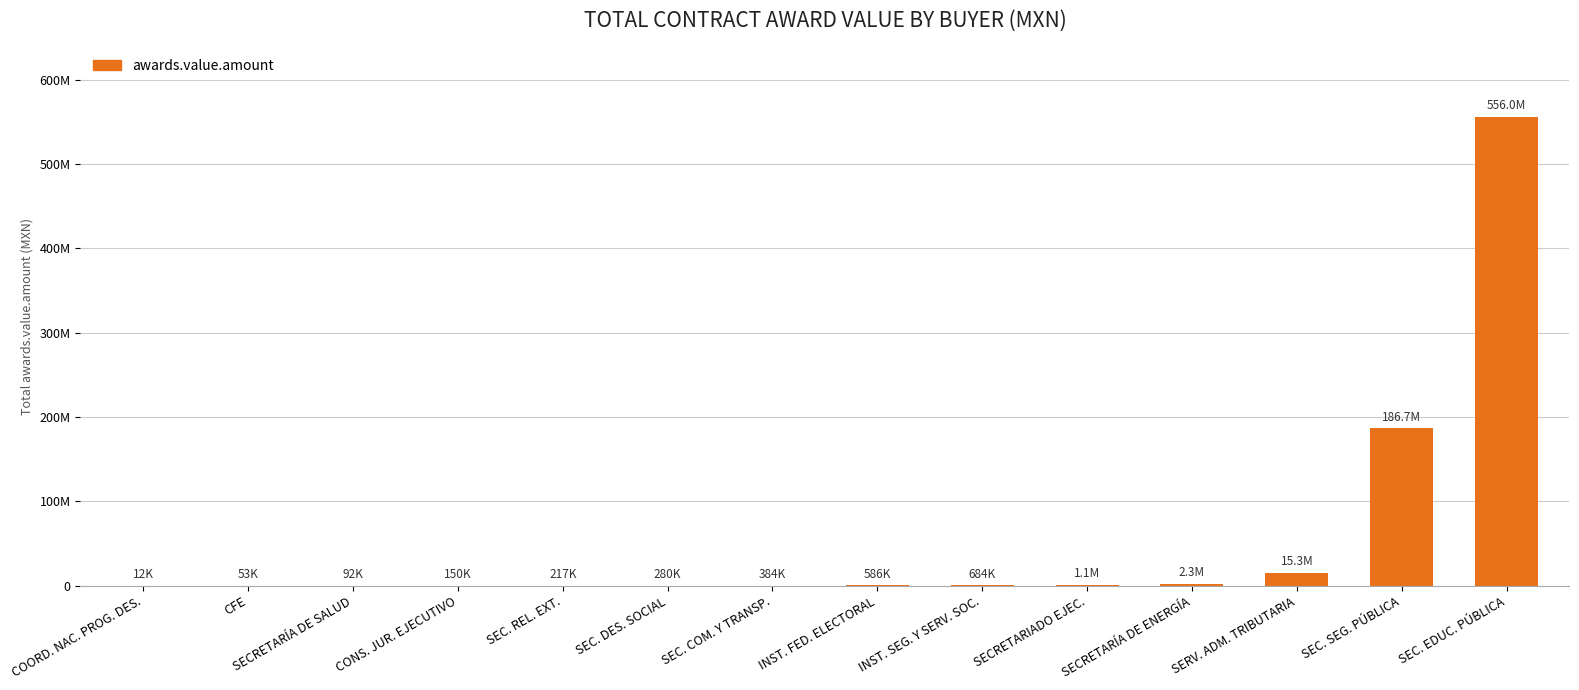

What is the value of the 2nd bar from the left?

53174.4